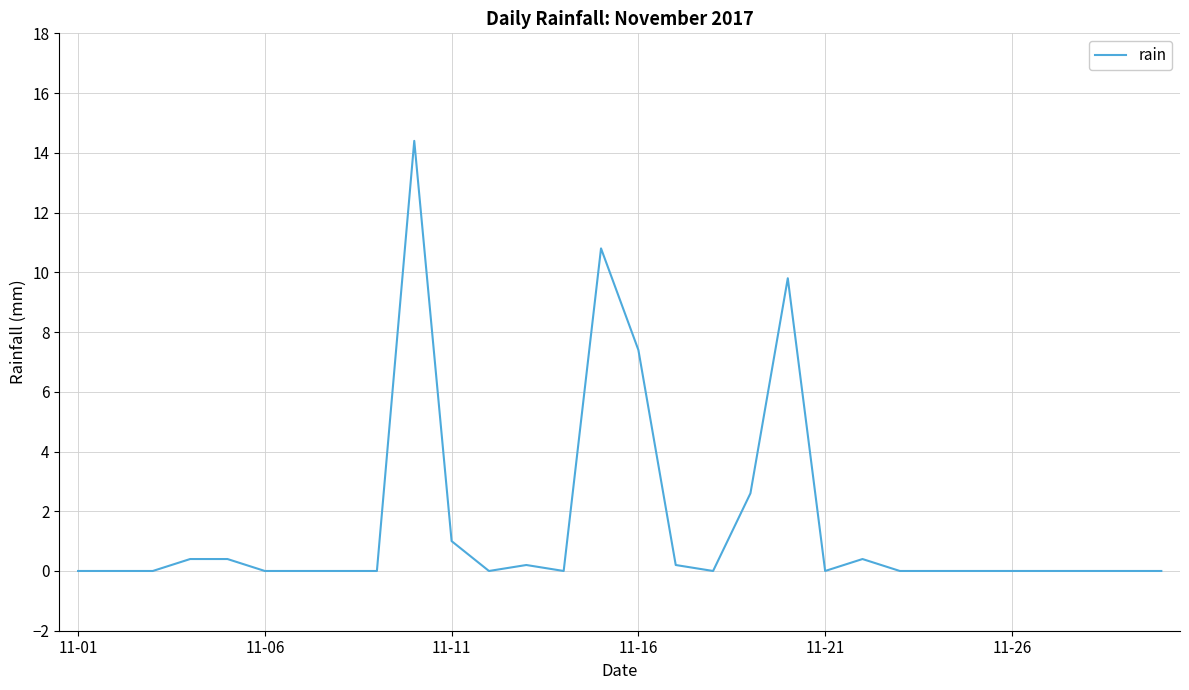

What is the difference between the maximum and minimum values?

14.4